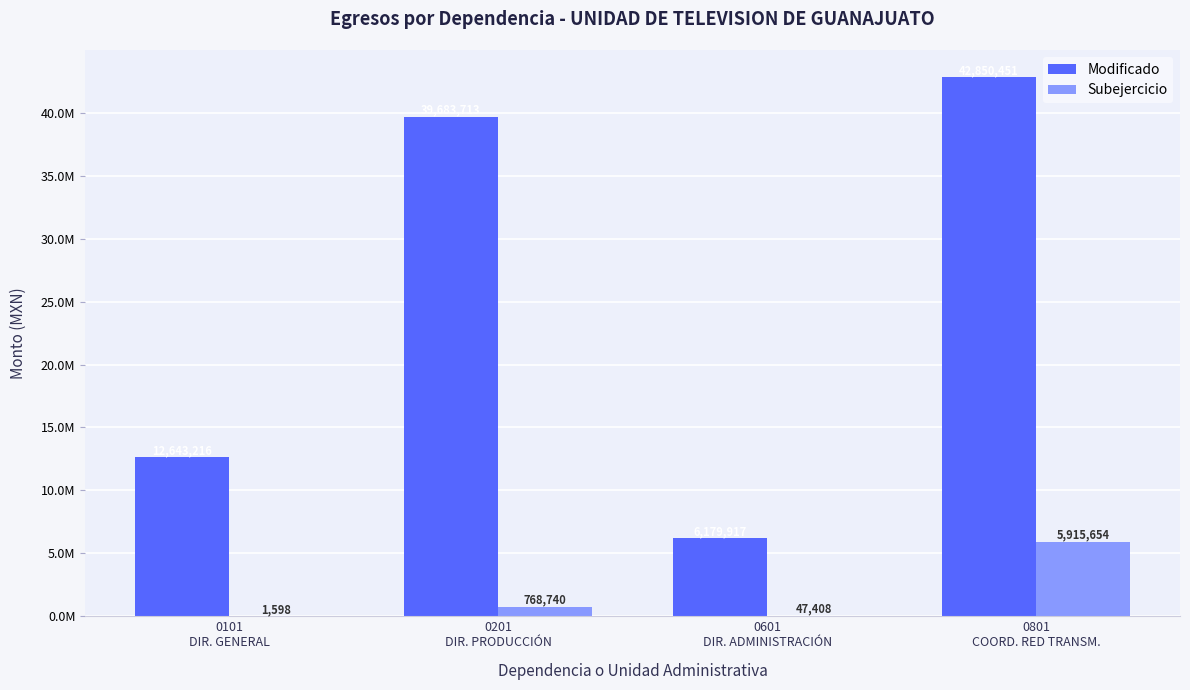

Rank the series by their average value, from lowest to highest.

Subejercicio, Modificado